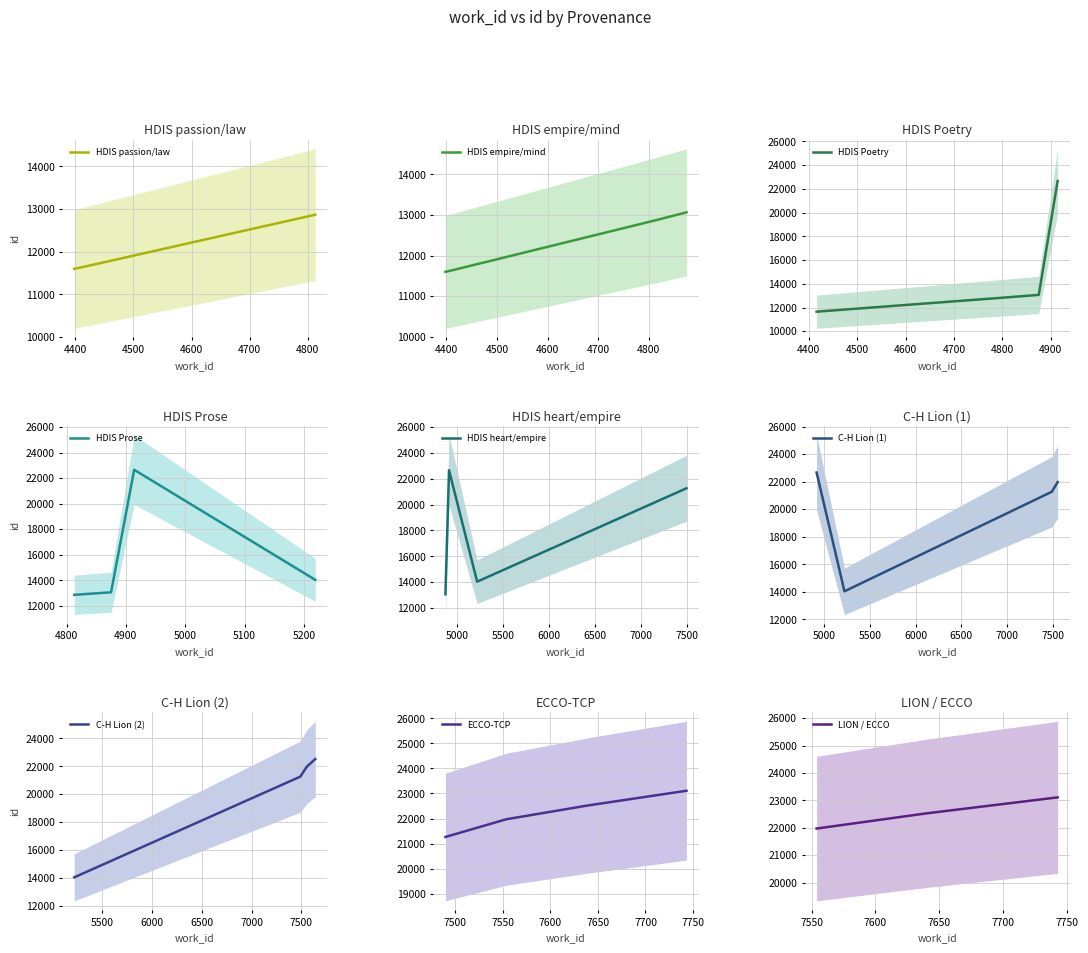

How many categories are shown in the chart?

10